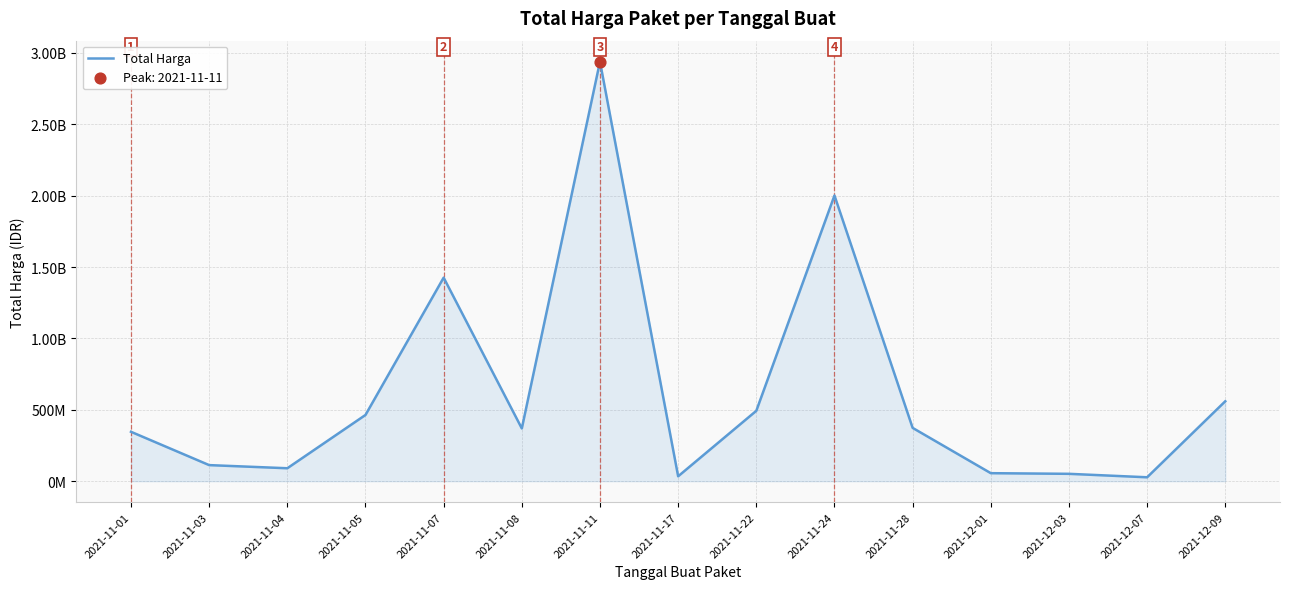

Which has a higher value, 2021-11-24 or 2021-11-04?

2021-11-24